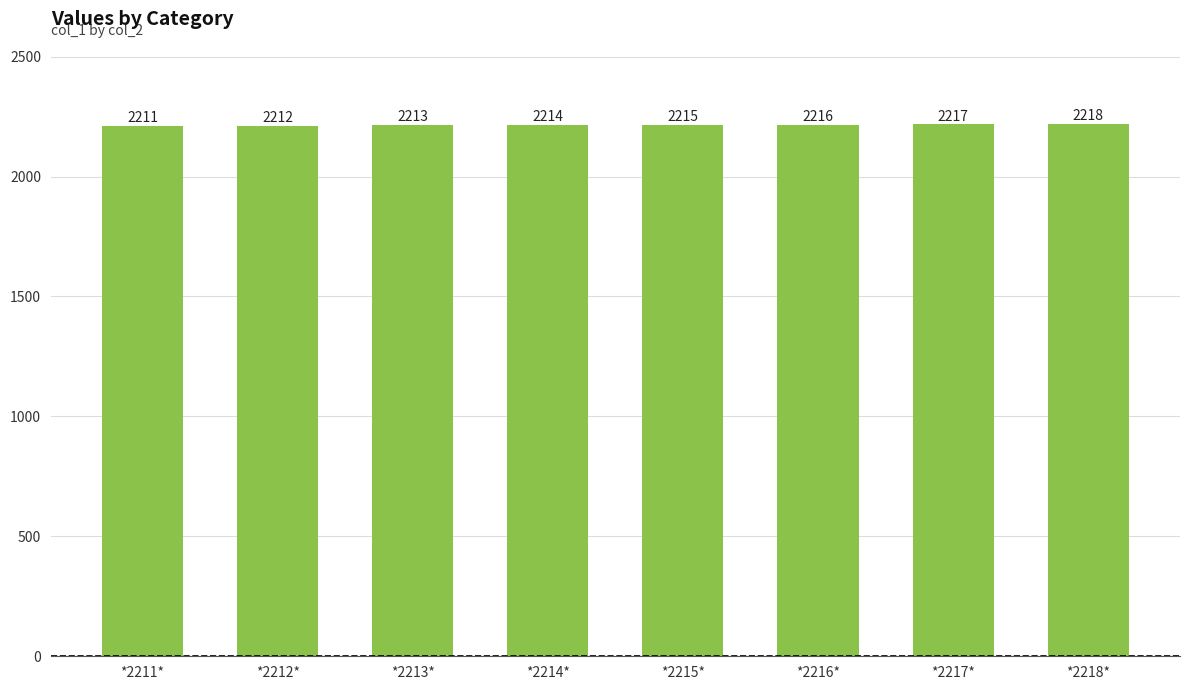

What is the difference between the second highest and minimum values?

6